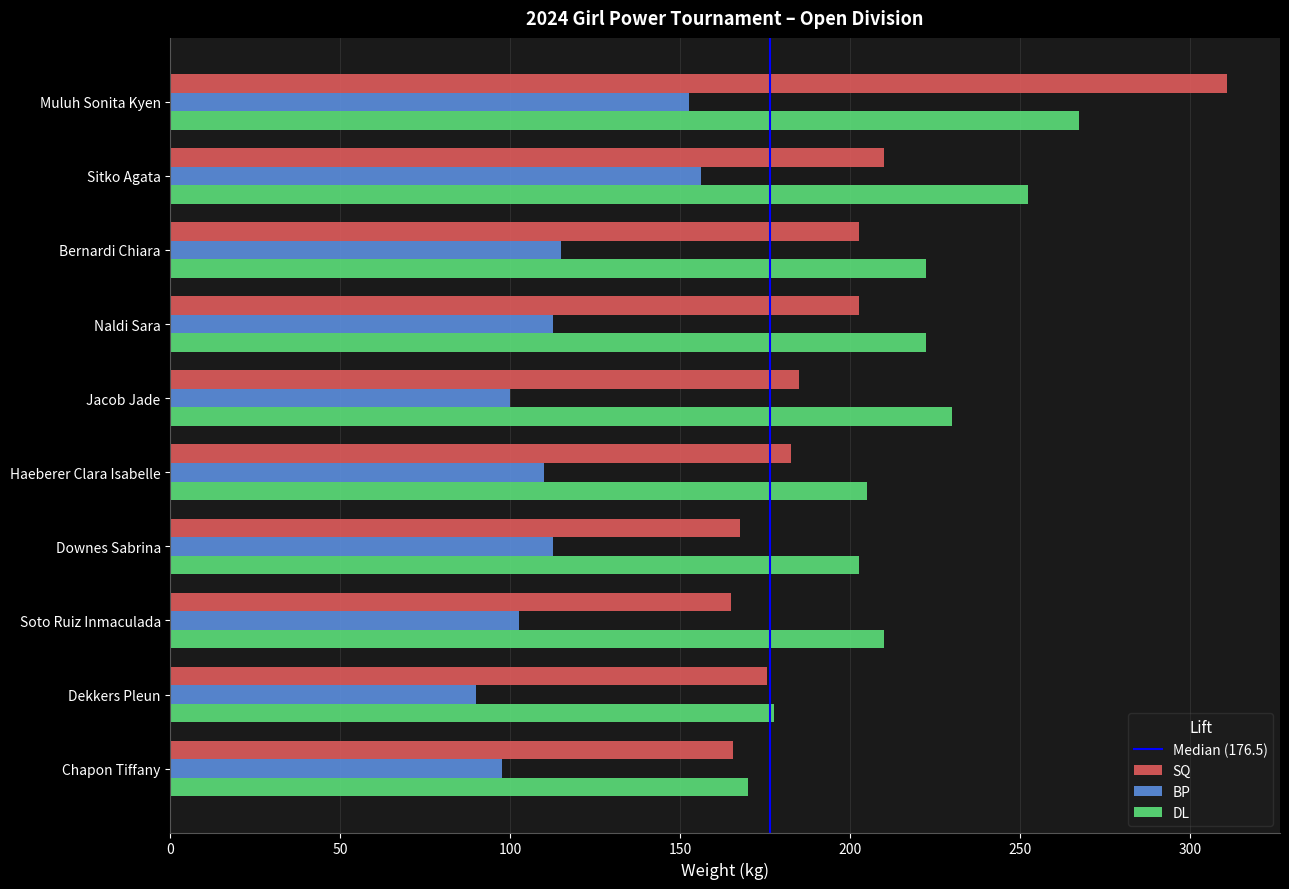

At which category is the sum across all series the highest?

Muluh Sonita Kyen